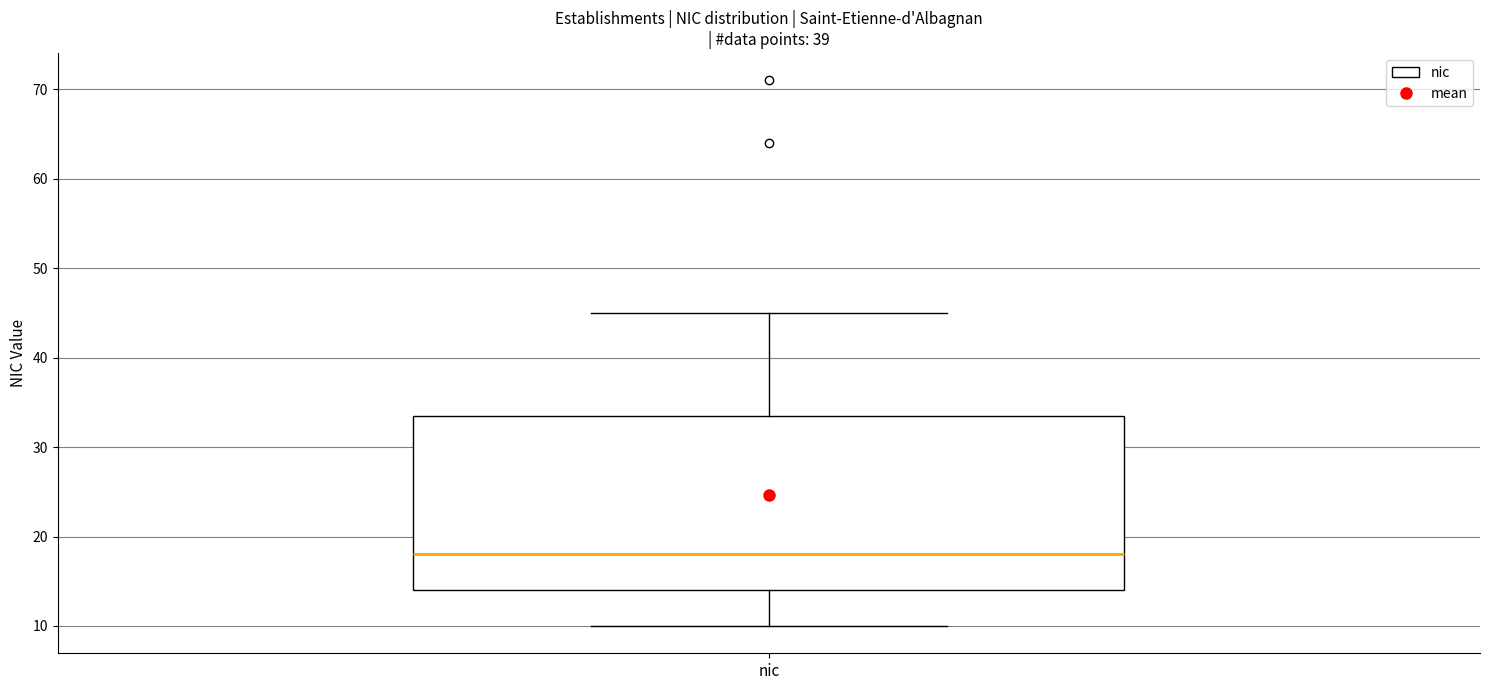

Read this box plot against the y-axis: the position of the median line, the range covered by the box, and the ends of both whiskers. The values are not printed on the chart, so give them approximately, as read against the axis.

median 18, box 14 to 34, whiskers 10 to 45